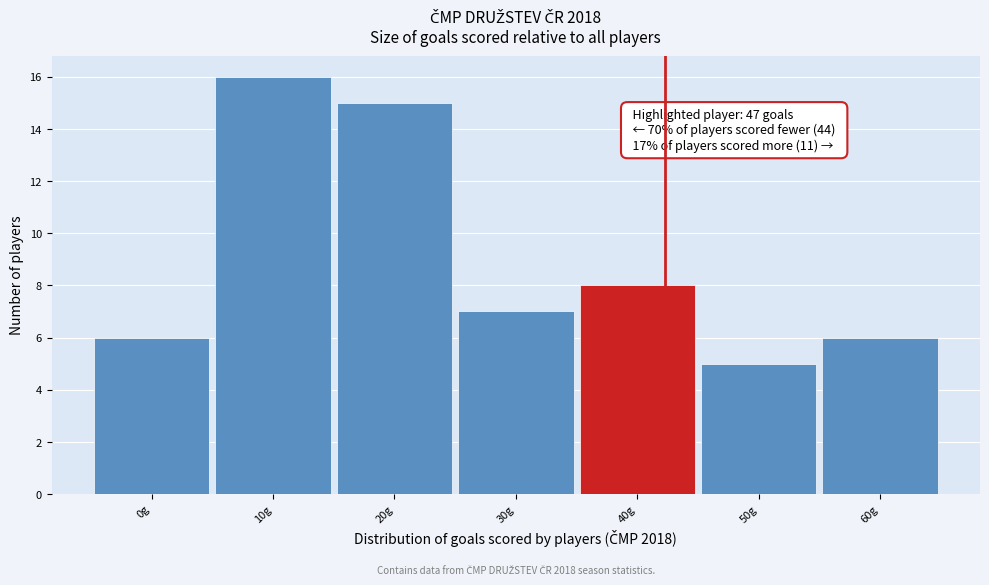

Reading right to left, transcribe all the data shown in this chart.

6	5	8	7	15	16	6